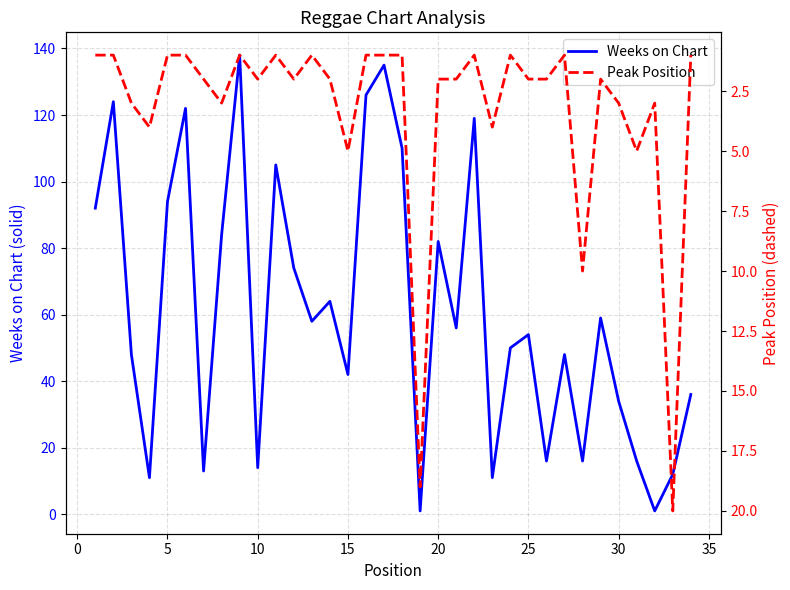

How many intersections are there between Peak Position and Weeks on Chart?

4